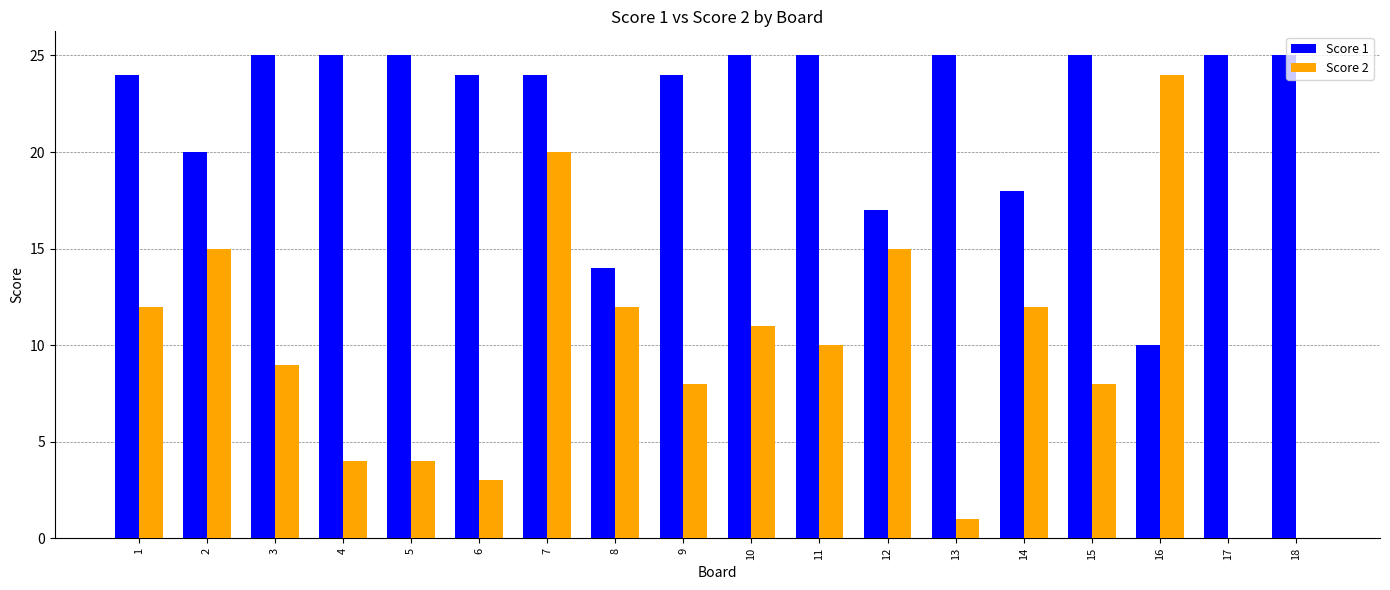

What is the highest value of the Score 2 series?

24